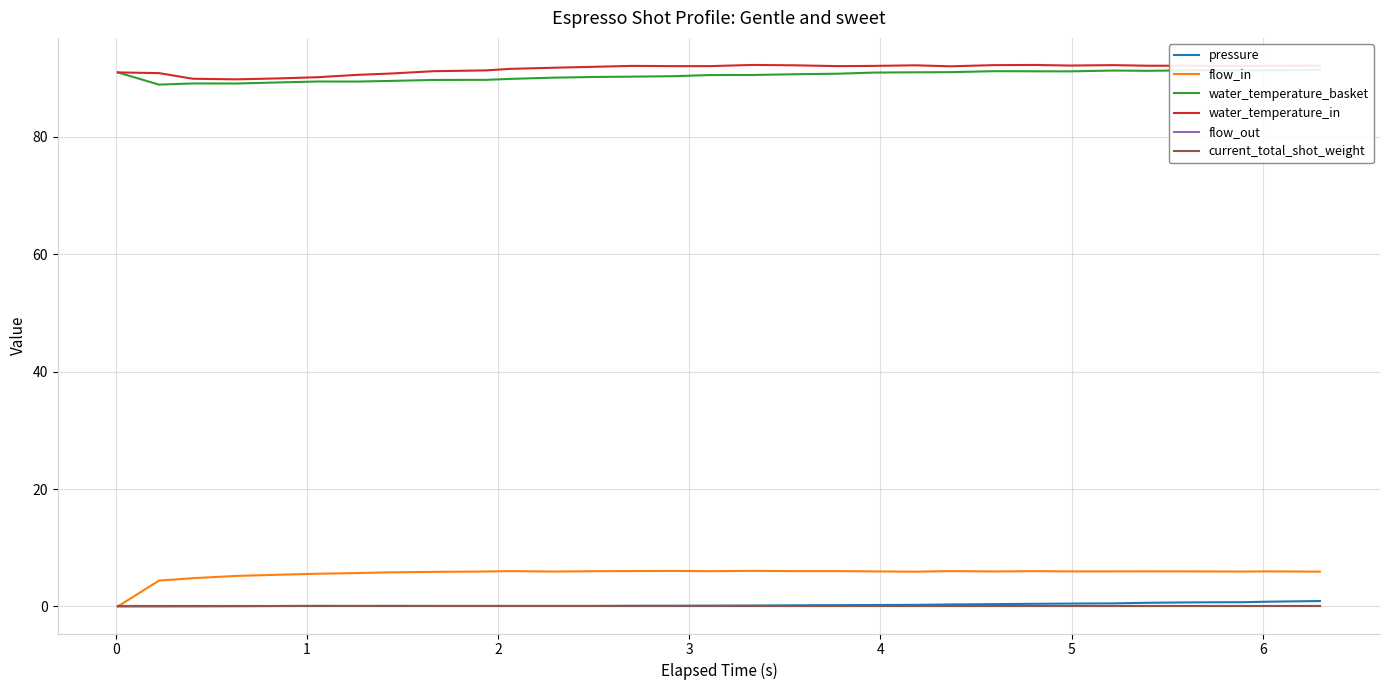

At how many categories does at least one series exceed 3?

31